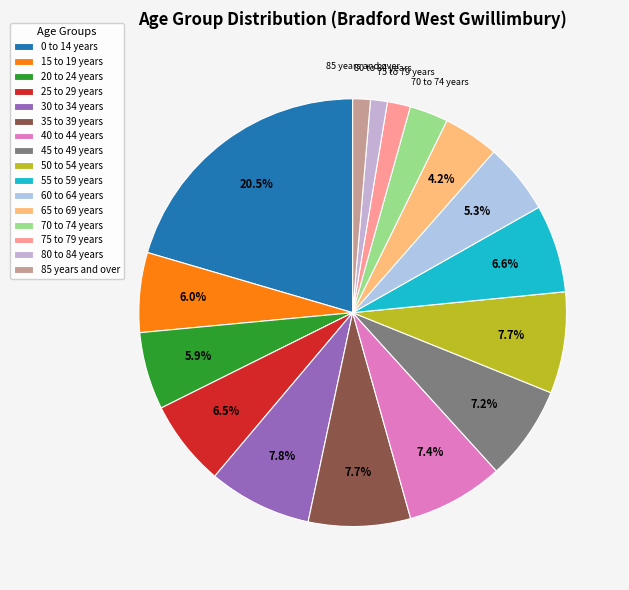

Combined, do 40 to 44 years and 85 years and over account for over 50%?

No